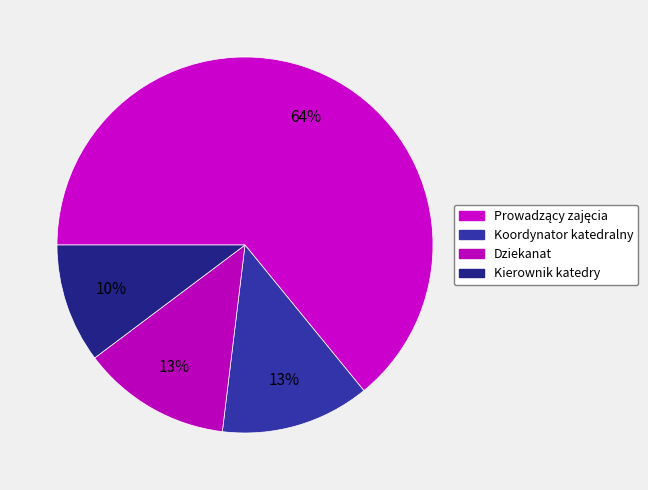

What portion of the pie excludes Kierownik katedry?

89.7%